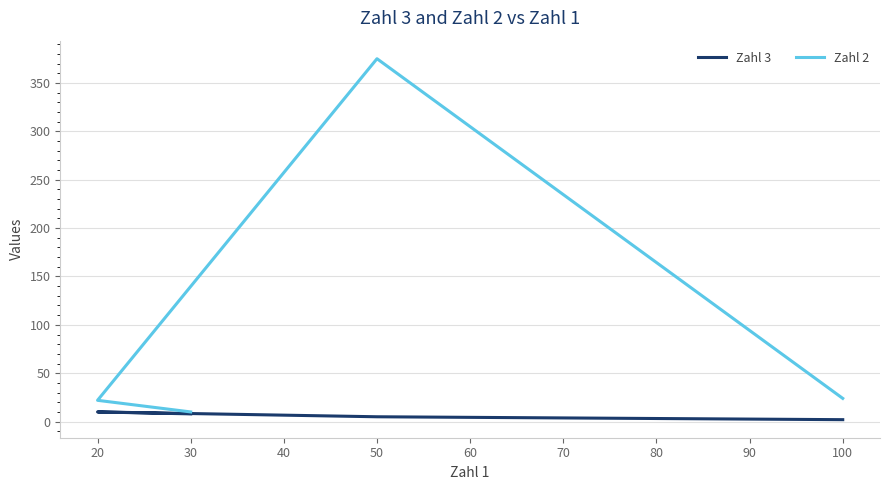

What is the total value across all series at 100?

26